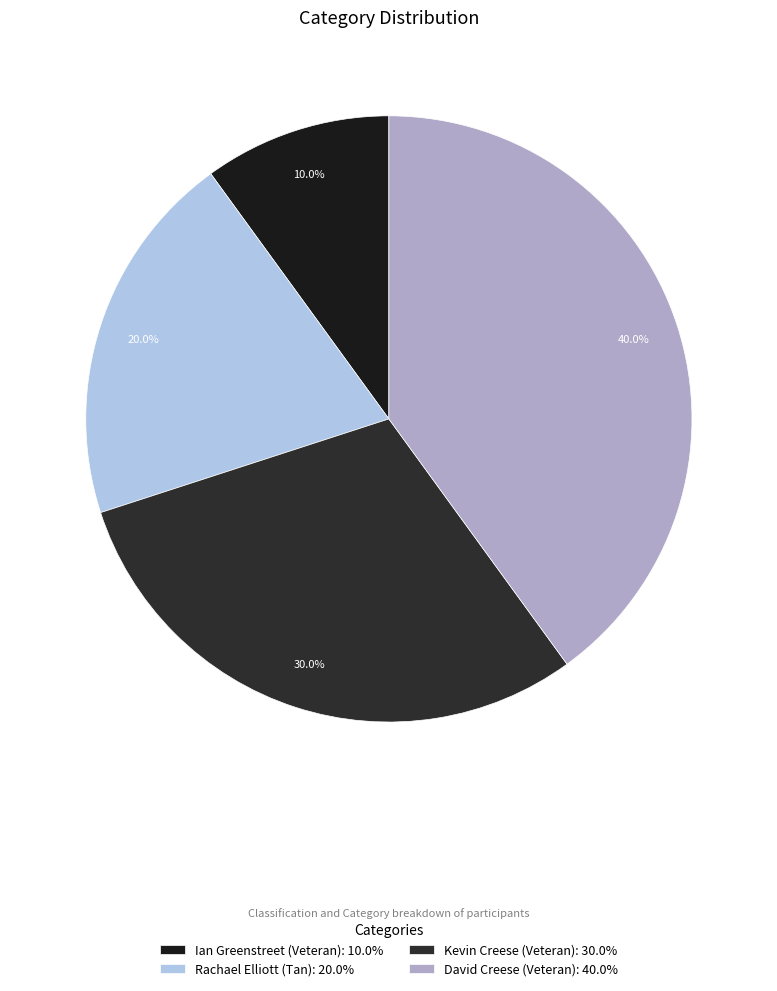

Do Ian Greenstreet (Veteran) and Rachael Elliott (Tan) together represent more than half of the pie?

No